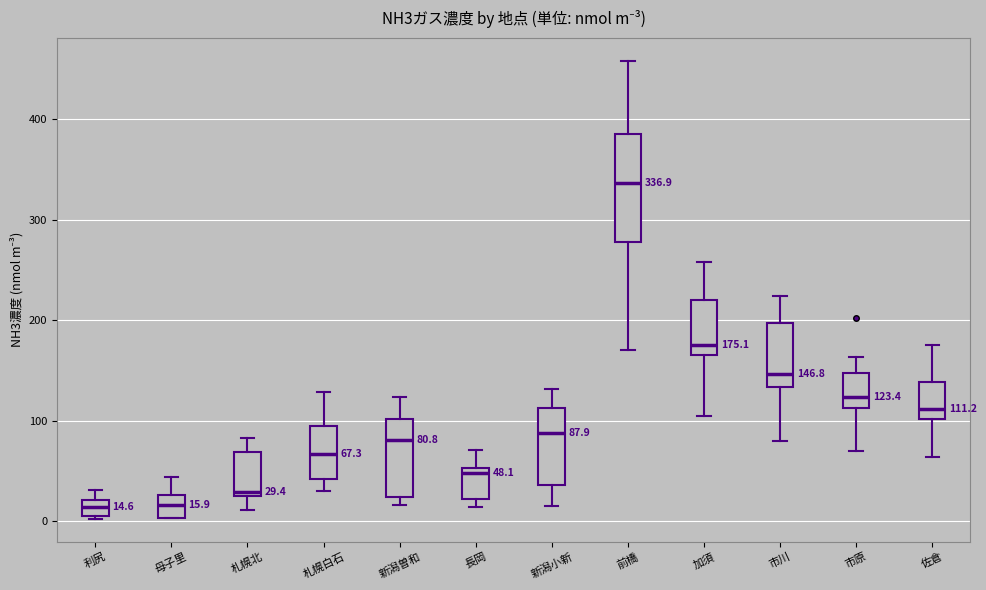

Comparing the boxes themselves (not the whiskers), which one is the tallest?

前橋